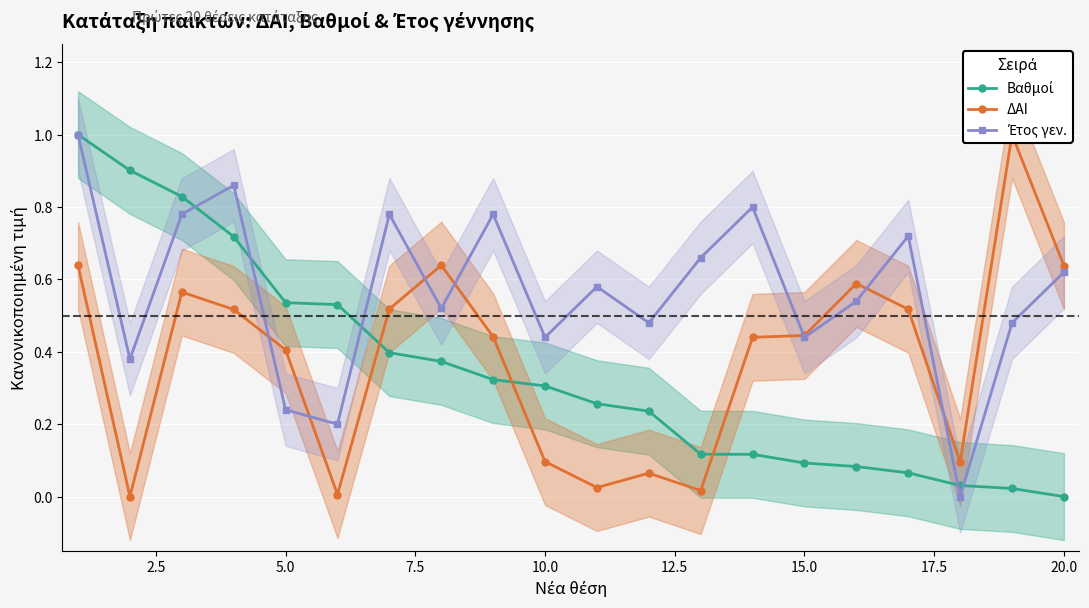

What is the average value of the Βαθμοί series?

0.3